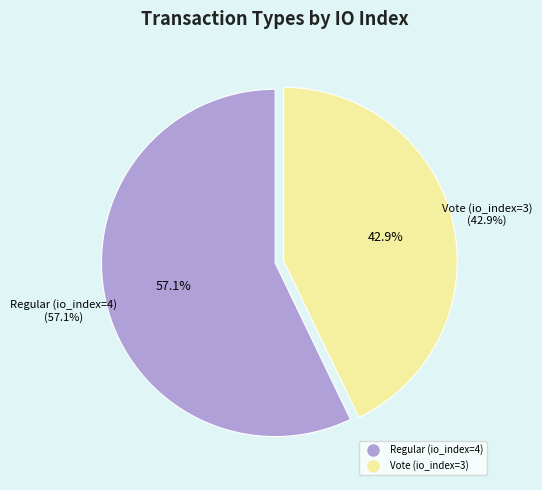

Rank the categories by value from highest to lowest.

Regular (io_index=4), Vote (io_index=3)